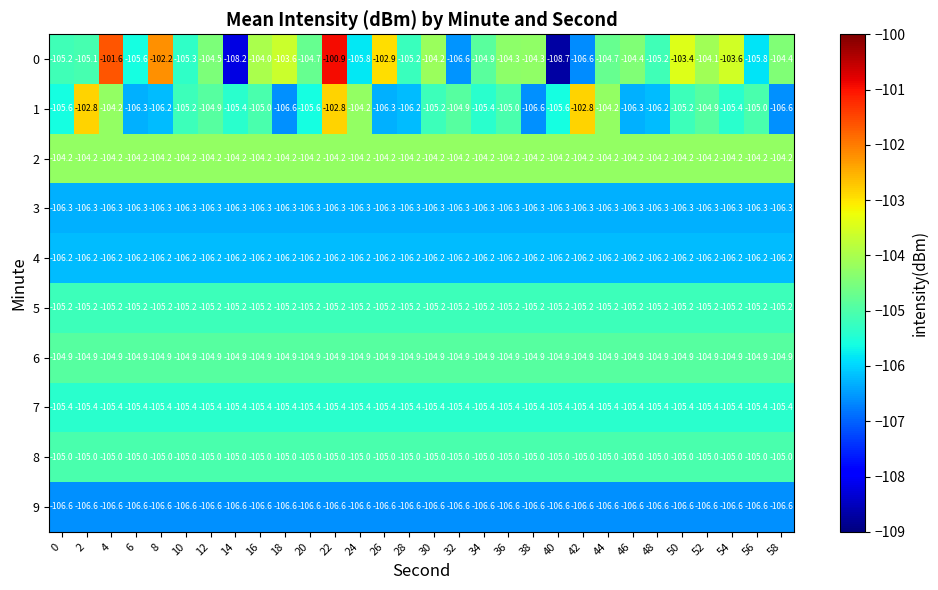

Rank the series by their maximum value, from highest to lowest.

0, 1, 2, 6, 8, 5, 7, 4, 3, 9